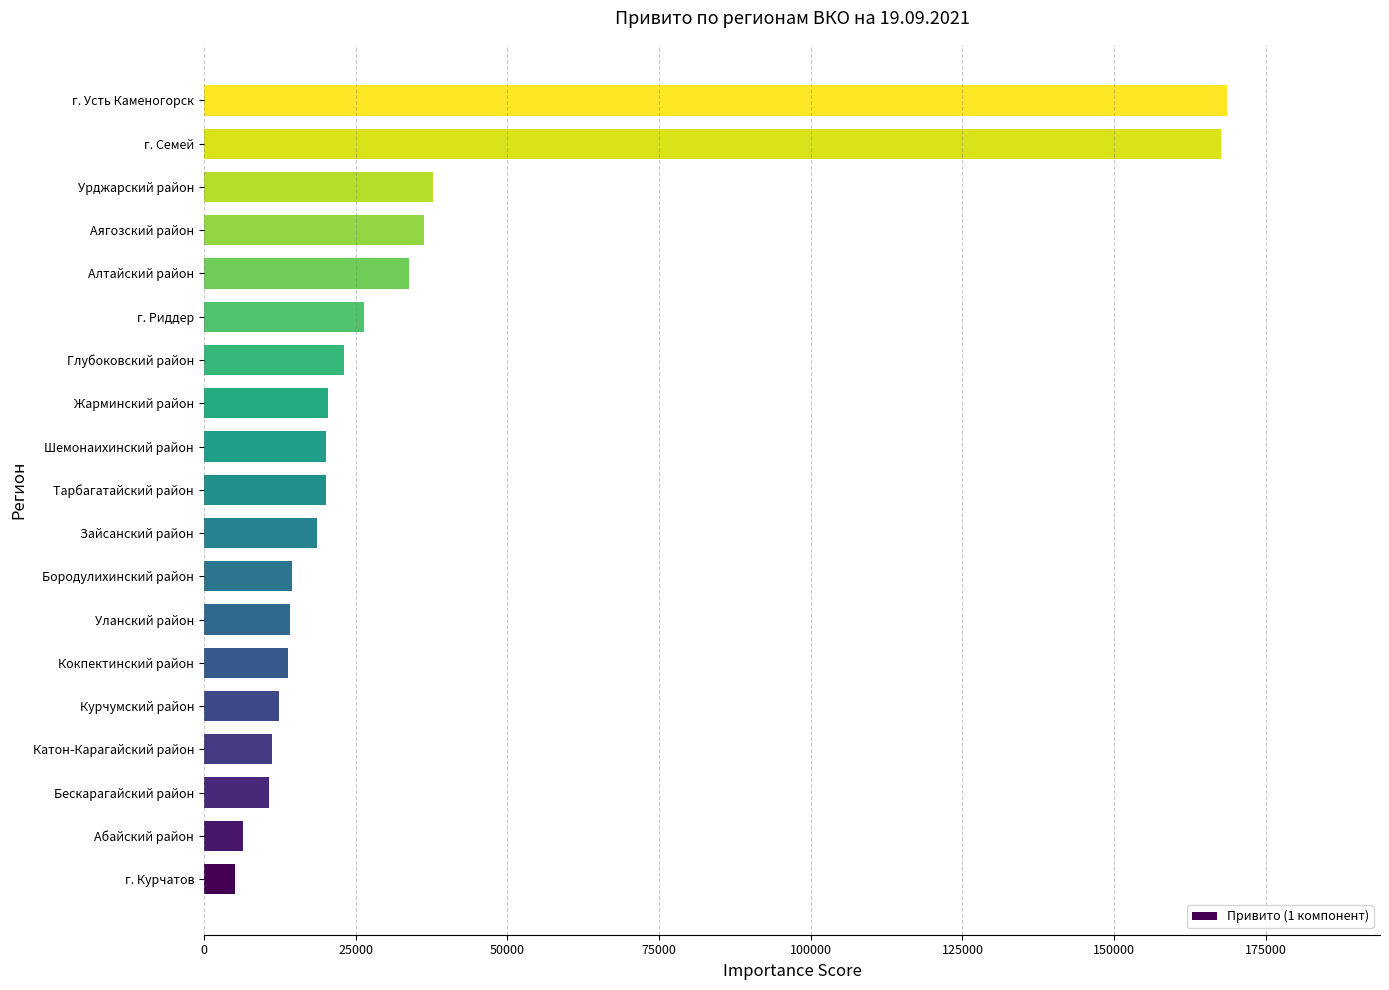

Count the number of categories in the chart.

19